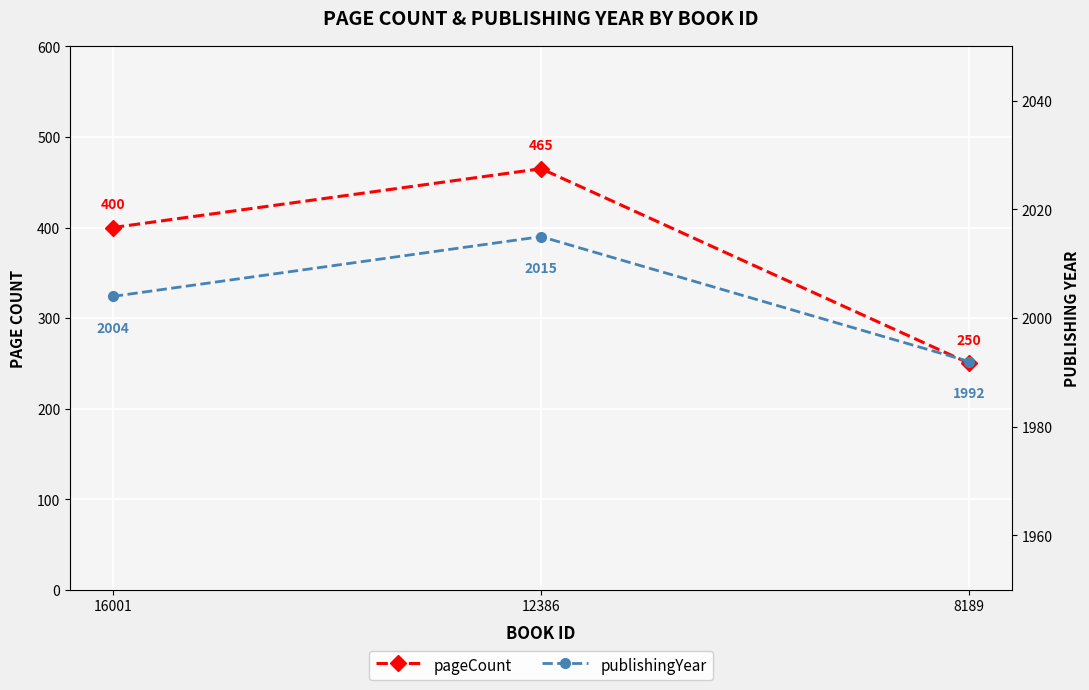

At which label does publishingYear reach its minimum?

8189